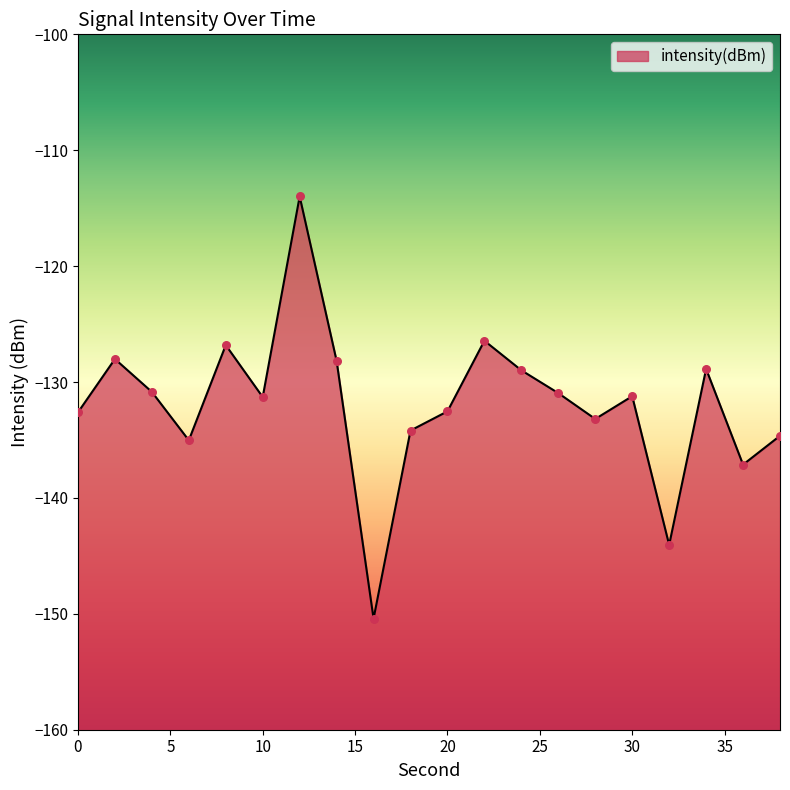

Between 18 and 8, which is larger?

8